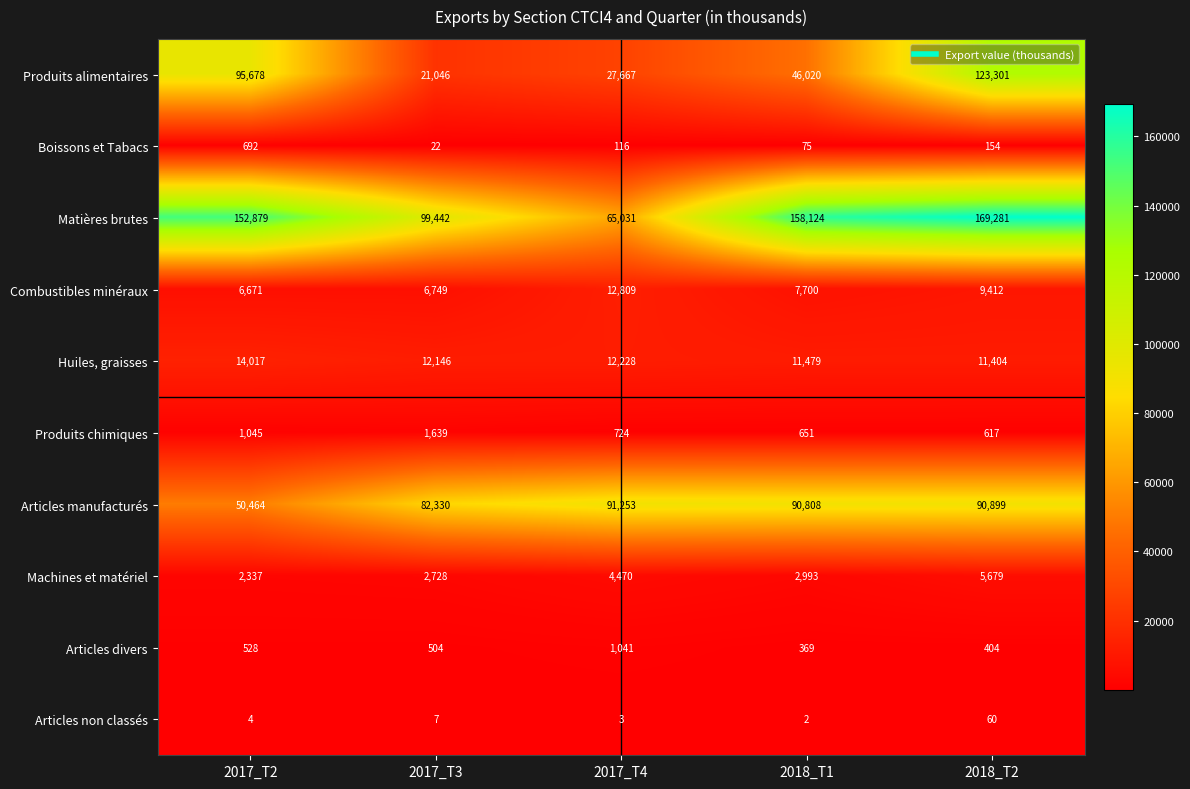

What is the approximate value of Produits alimentaires at 2017_T3, to the nearest 50?

21050